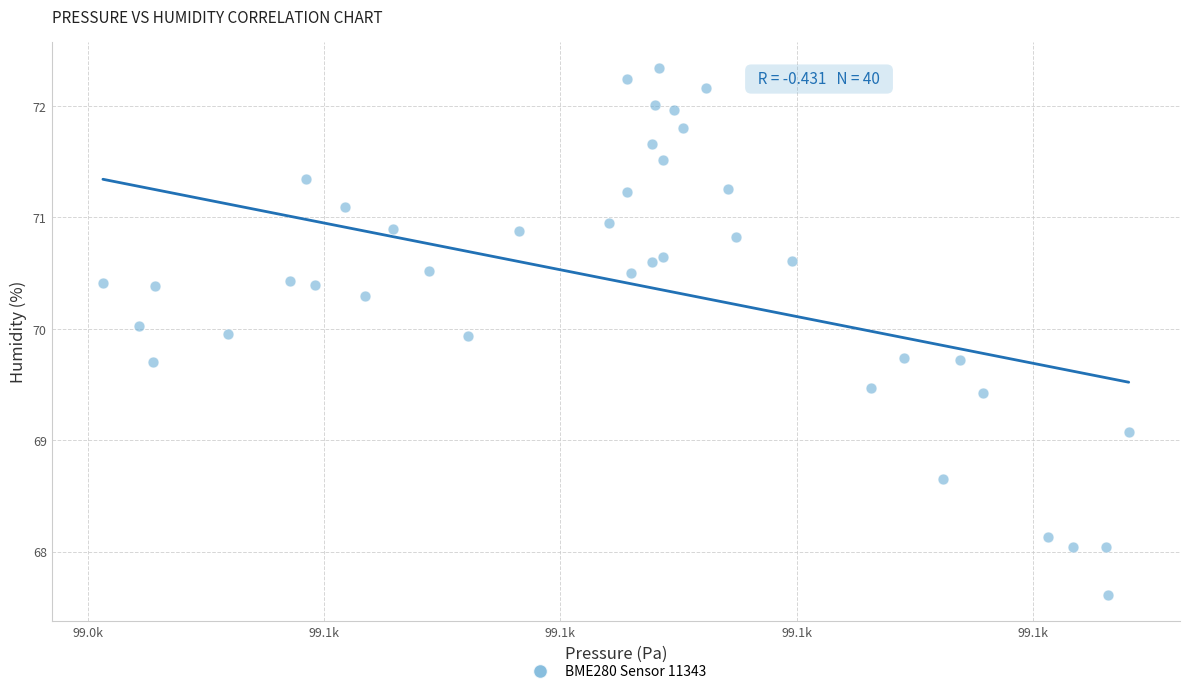

What Y value in the scatter plot is closest to 69?

69.1